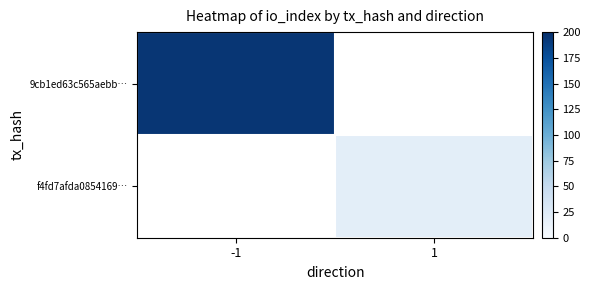

Is it true that f4fd7afda0854169… equals 31.9 at 1?

False